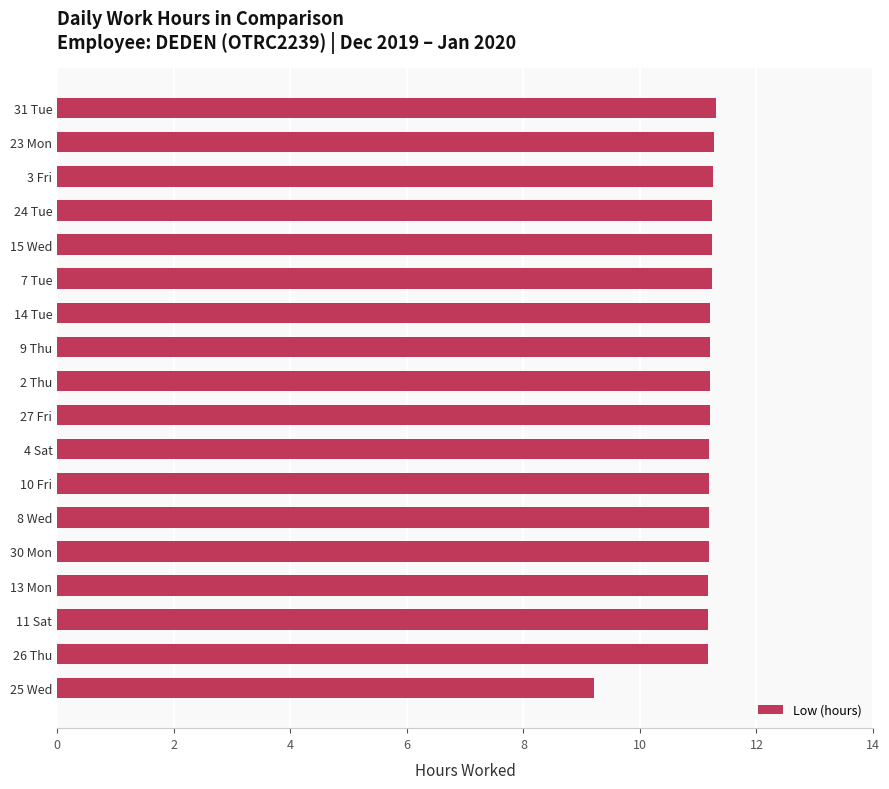

How many bars are there in total?

18